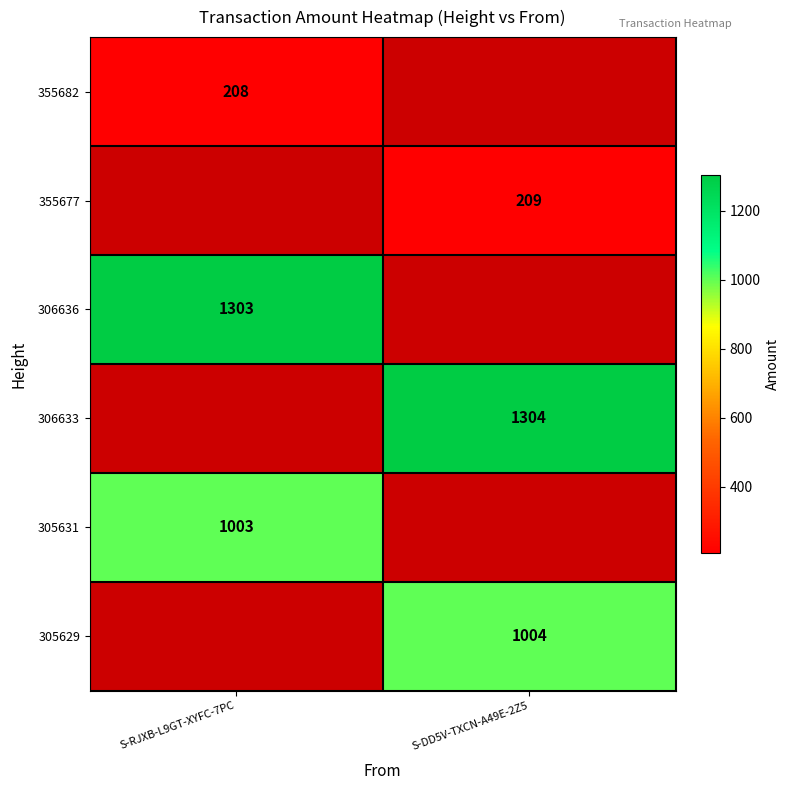

True or false: 305629 has a value of 1004 at S-DD5V-TXCN-A49E-2Z5.

True